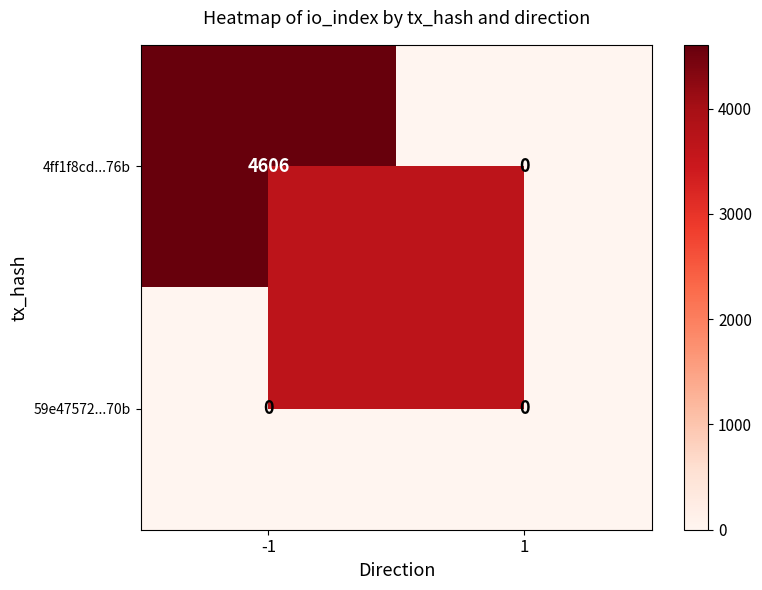

Rank the series by their maximum value, from highest to lowest.

4ff1f8cd...76b, 59e47572...70b